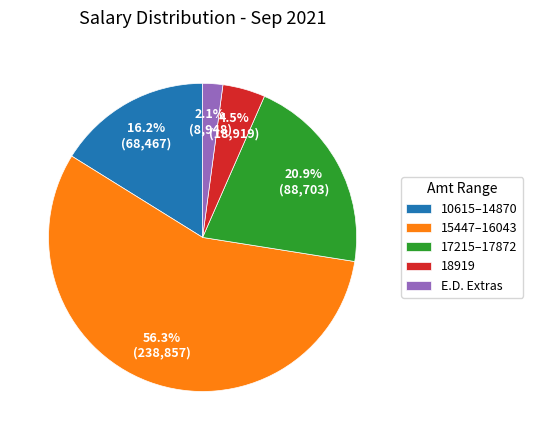

Which has a higher value, 10615–14870 or 18919?

10615–14870